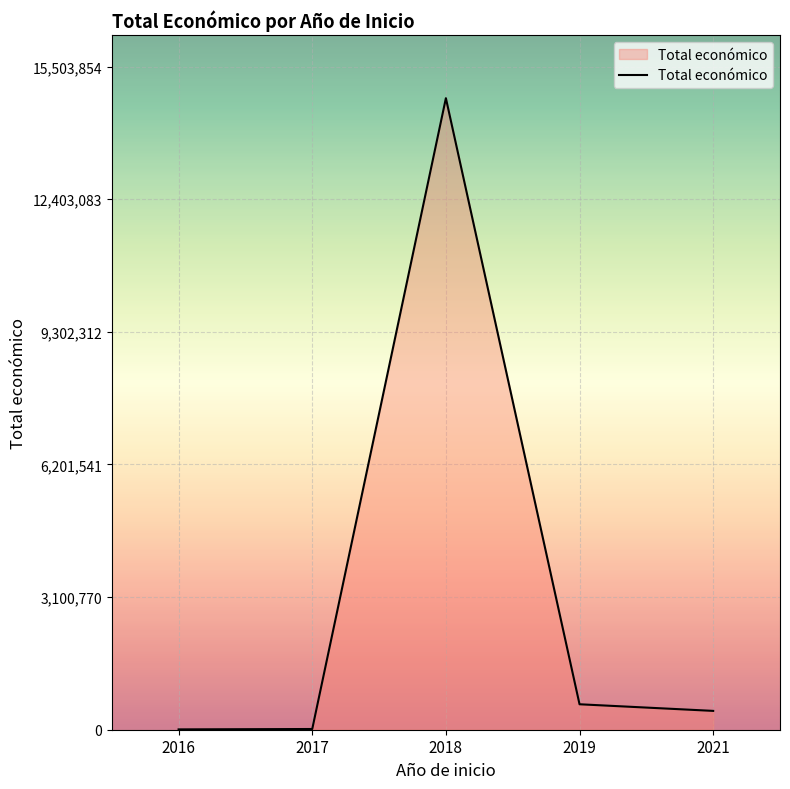

True or false: there are more than 1 points higher than both neighbors.

False